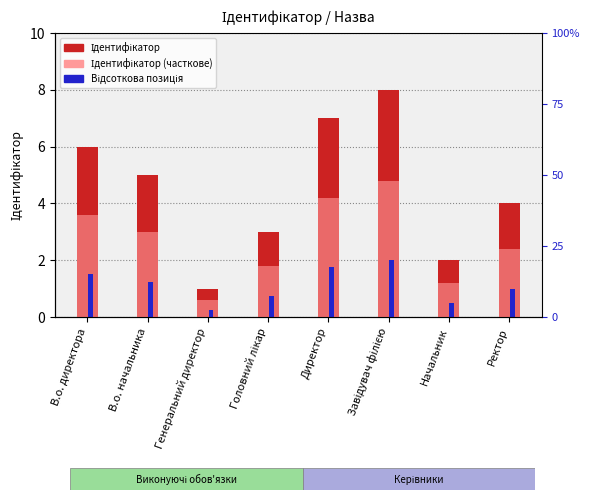

Reading left to right, extract all data points from this chart.

Ідентифікатор: В.о. директора=6.0	В.о. начальника=5.0	Генеральний директор=1.0	Головний лікар=3.0	Директор=7.0	Завідувач філією=8.0	Начальник=2.0	Ректор=4.0
Ідентифікатор (часткове): В.о. директора=3.6	В.о. начальника=3.0	Генеральний директор=0.6	Головний лікар=1.8	Директор=4.2	Завідувач філією=4.8	Начальник=1.2	Ректор=2.4
Відсоткова позиція: В.о. директора=1.5	В.о. начальника=1.2	Генеральний директор=0.2	Головний лікар=0.8	Директор=1.8	Завідувач філією=2.0	Начальник=0.5	Ректор=1.0